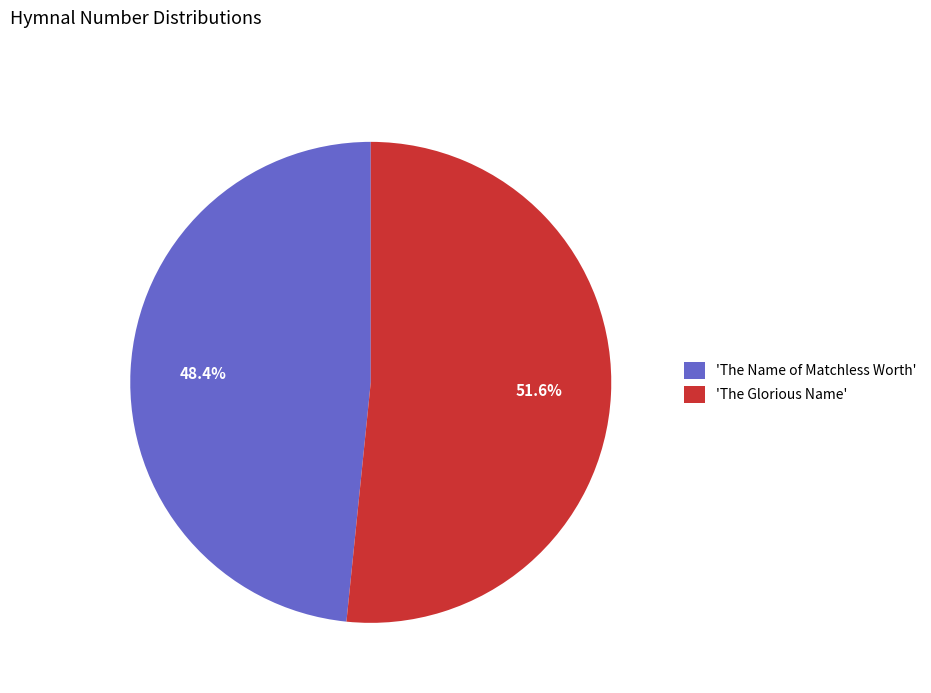

How many slices are in this pie chart?

2